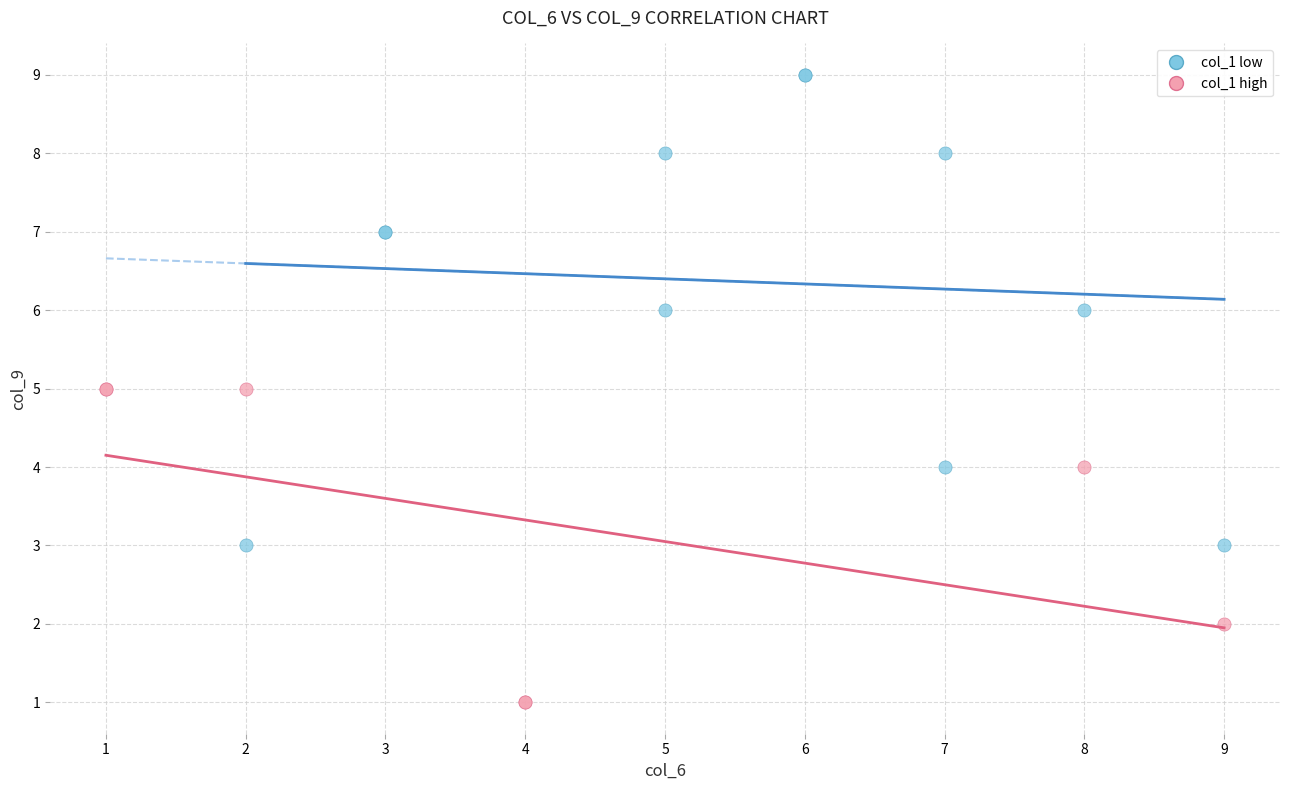

Which series reaches the minimum Y coordinate?

col_1 high